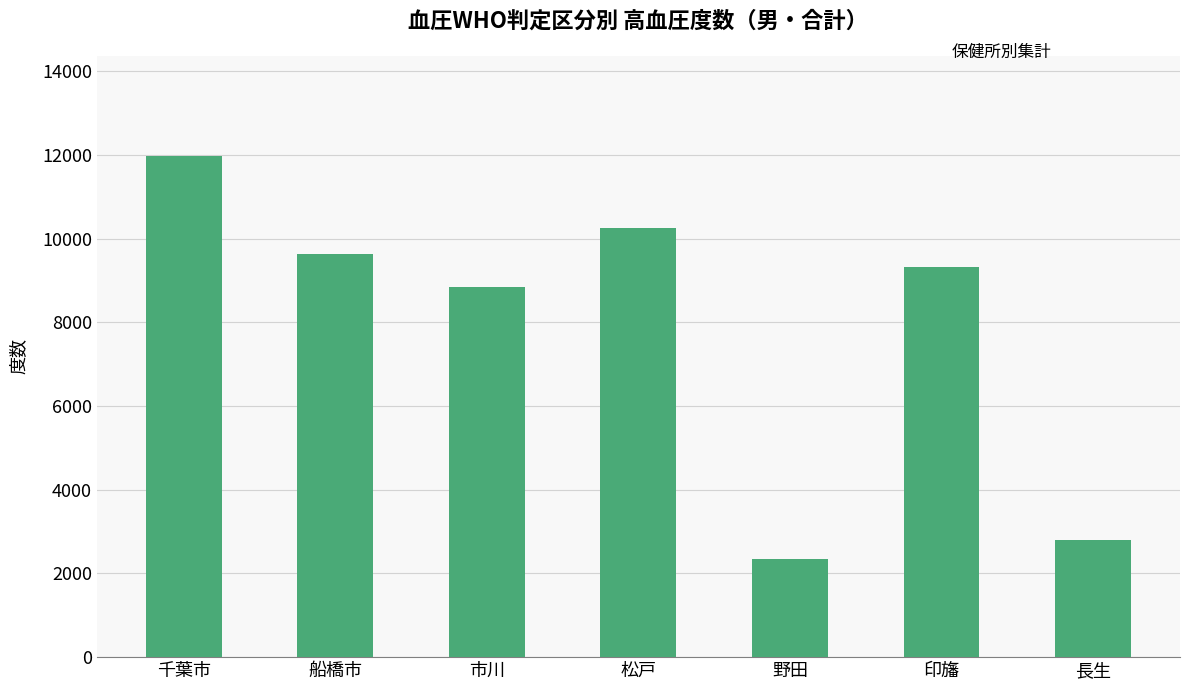

How many distinct data groups are displayed?

1